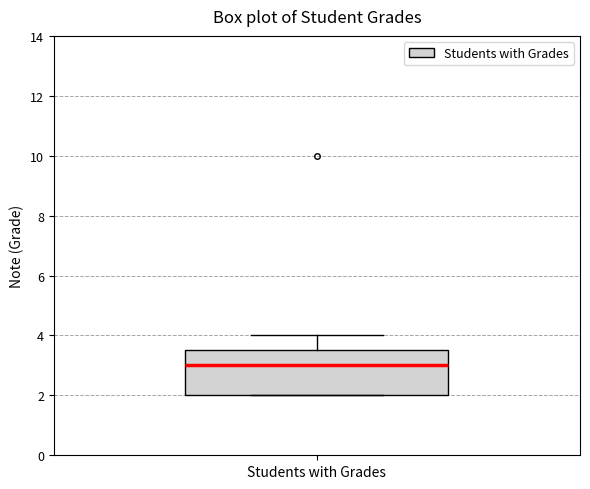

Read this box plot against the y-axis: the position of the median line, the range covered by the box, and the ends of both whiskers. The values are not printed on the chart, so give them approximately, as read against the axis.

median 3.0, box 2.0 to 3.6, whiskers 2.0 to 4.0